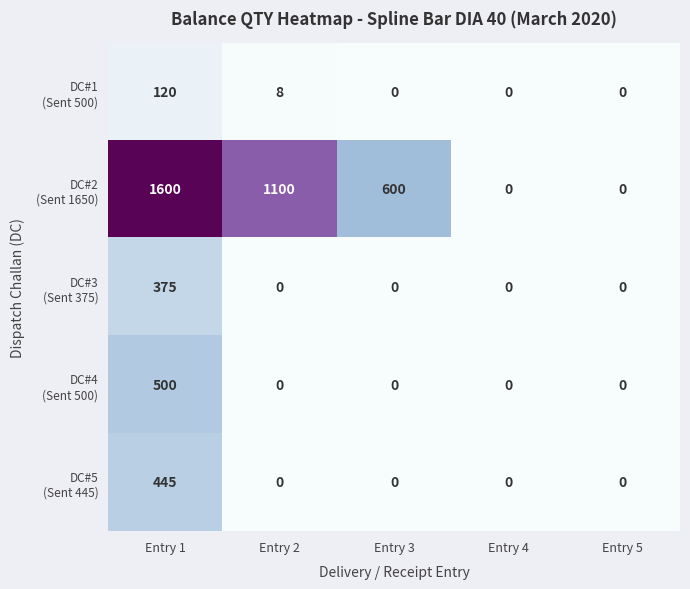

What is the difference between the highest and lowest values at Entry 3?

600